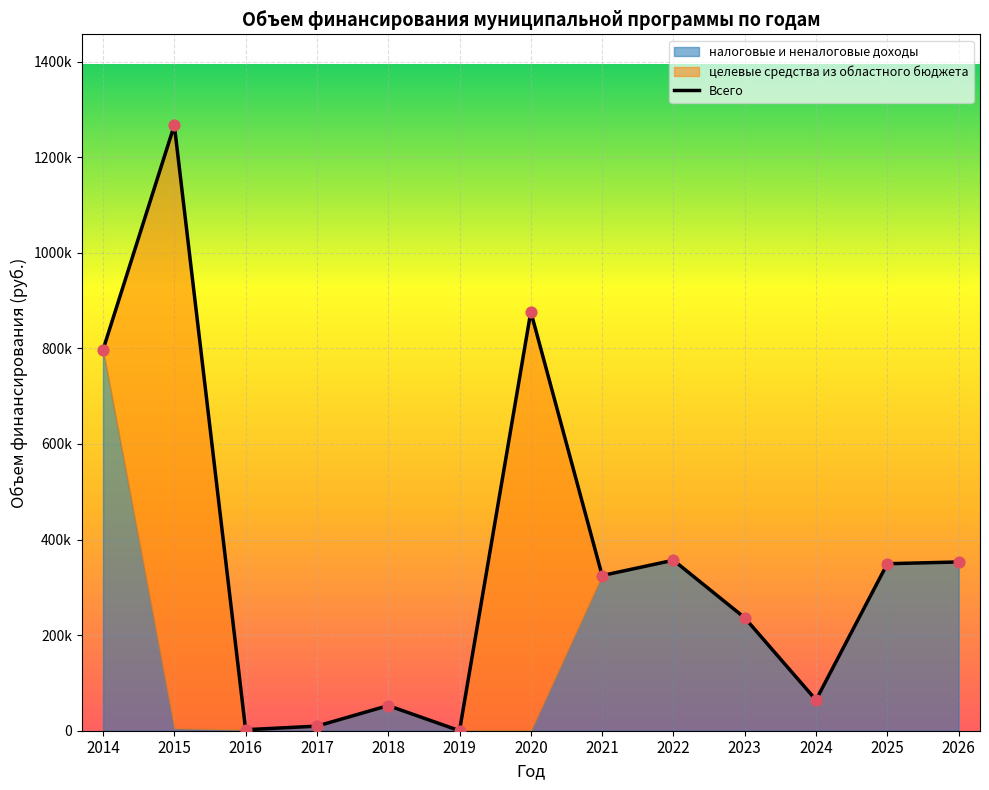

At how many categories does at least one series exceed 39622?

10